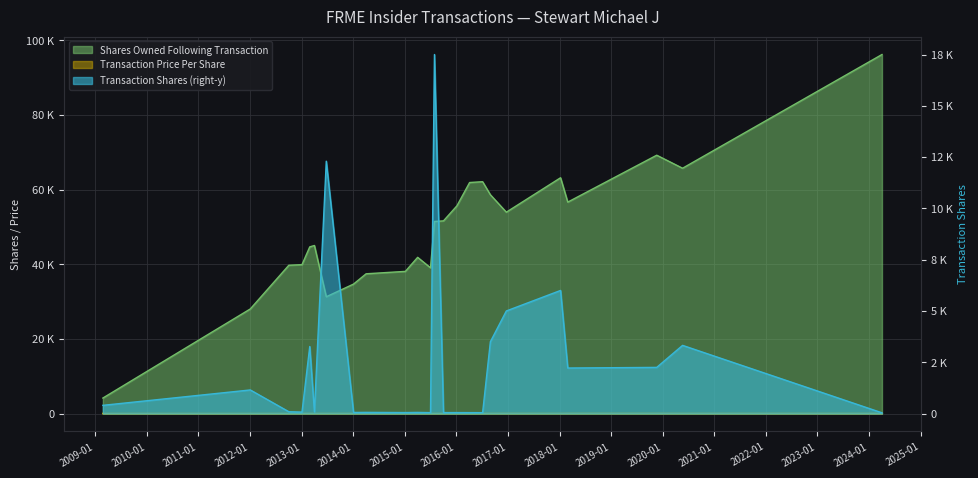

At which category does Transaction Price Per Share reach its first local peak?

2013-02-27